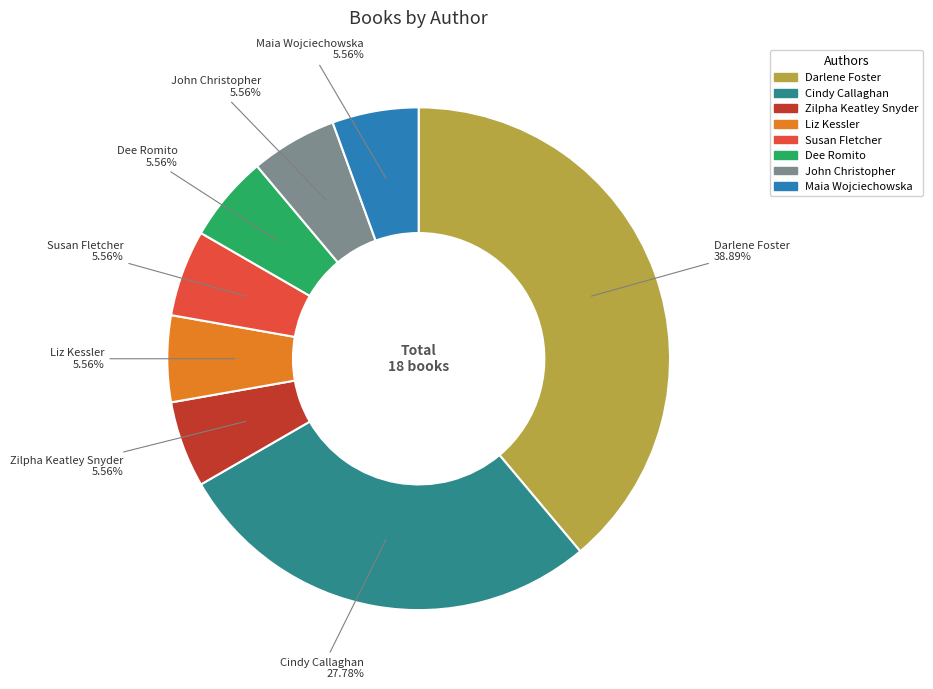

Does any single category account for the majority?

No